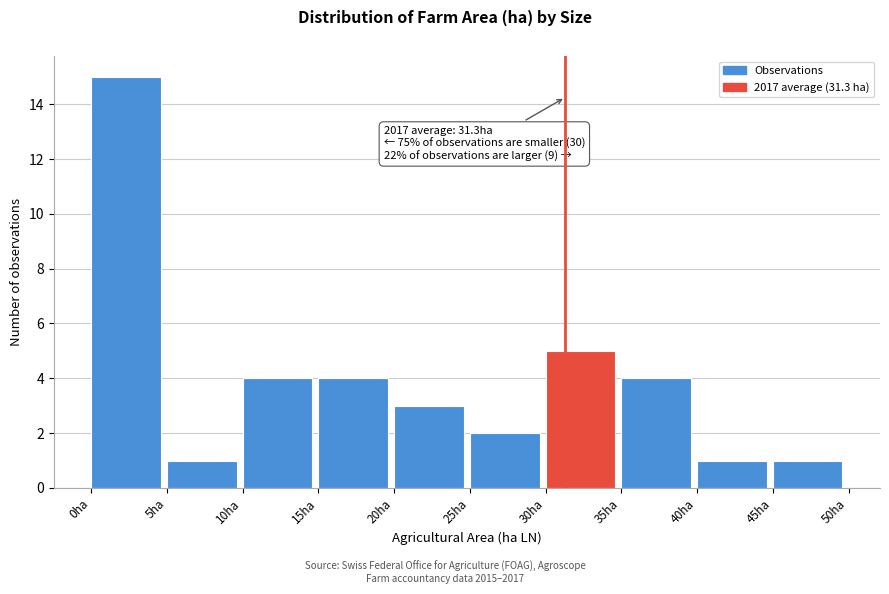

Which range on the x-axis has the tallest bar?

0 to 5